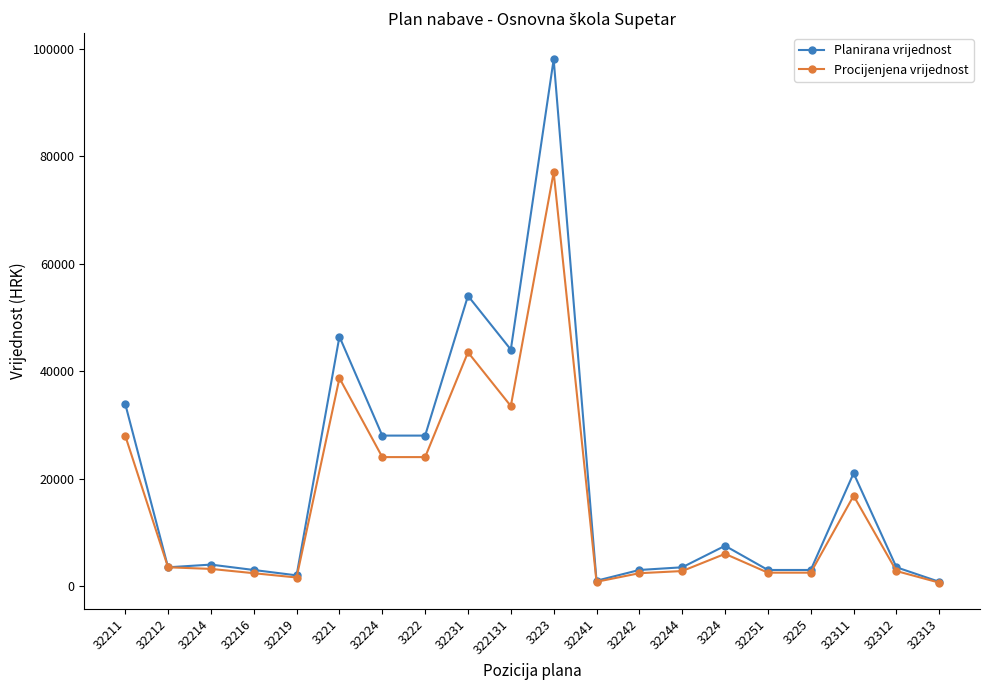

At 3223, list the series in order from smallest to largest.

Procijenjena vrijednost, Planirana vrijednost